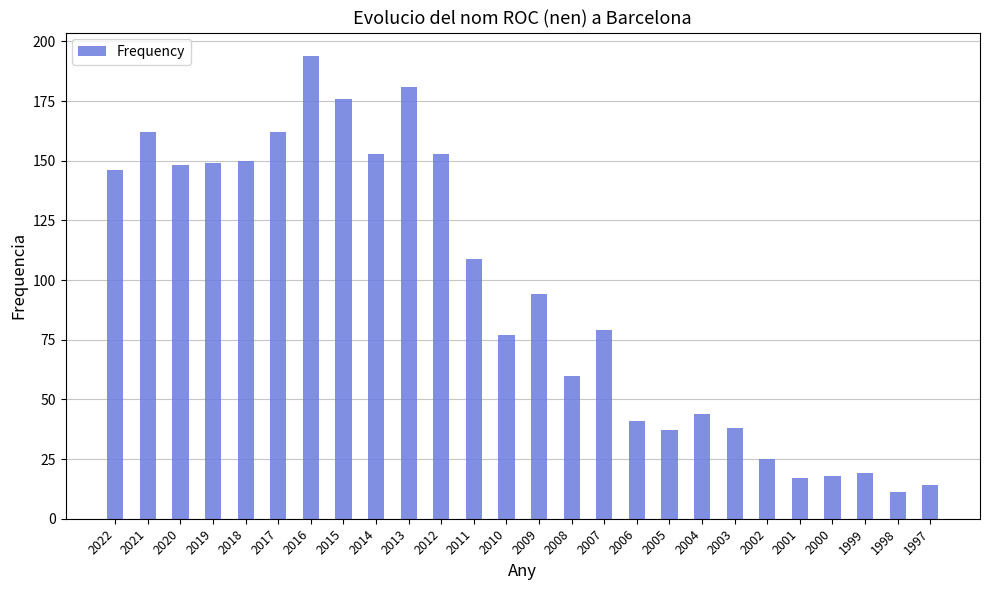

What is the change in value from 2016 to 2015?

-18